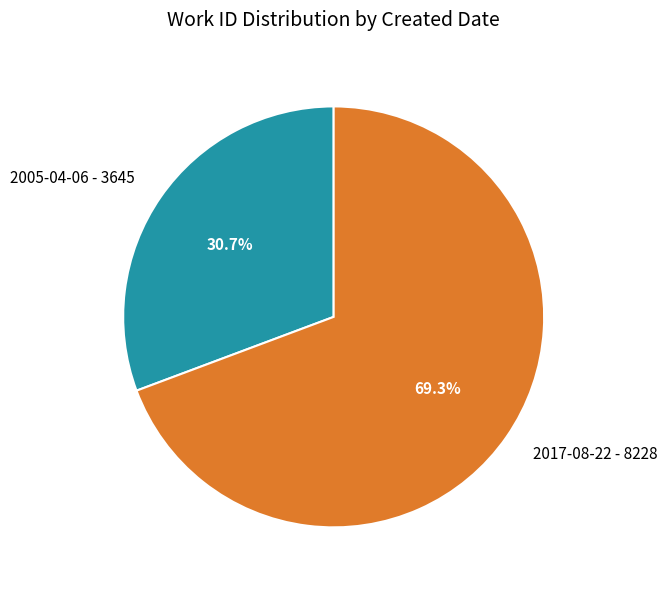

What is the majority slice?

2017-08-22